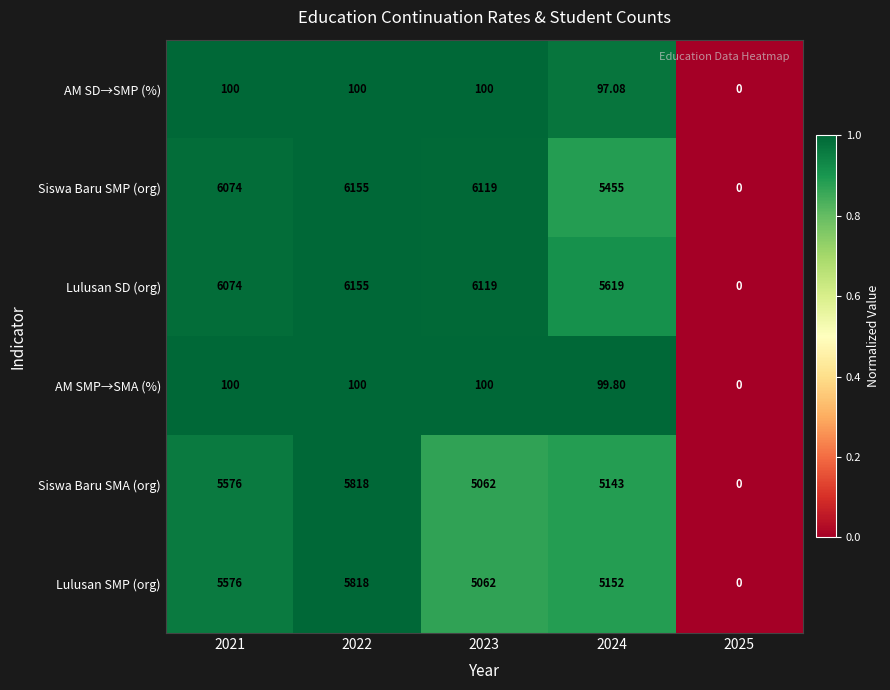

How many values in the Lulusan SMP (org) series are below 5152?

2